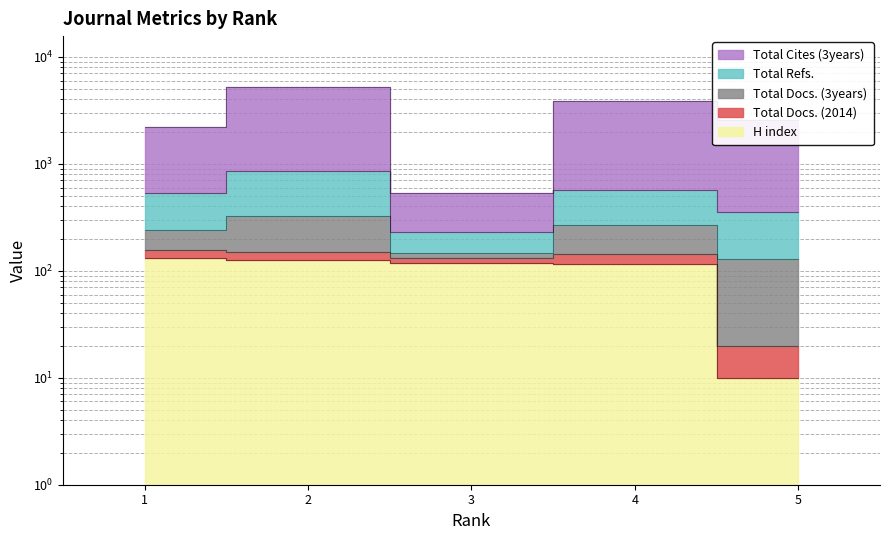

What is the sum of the Total Refs. values at 4 and 3?

799